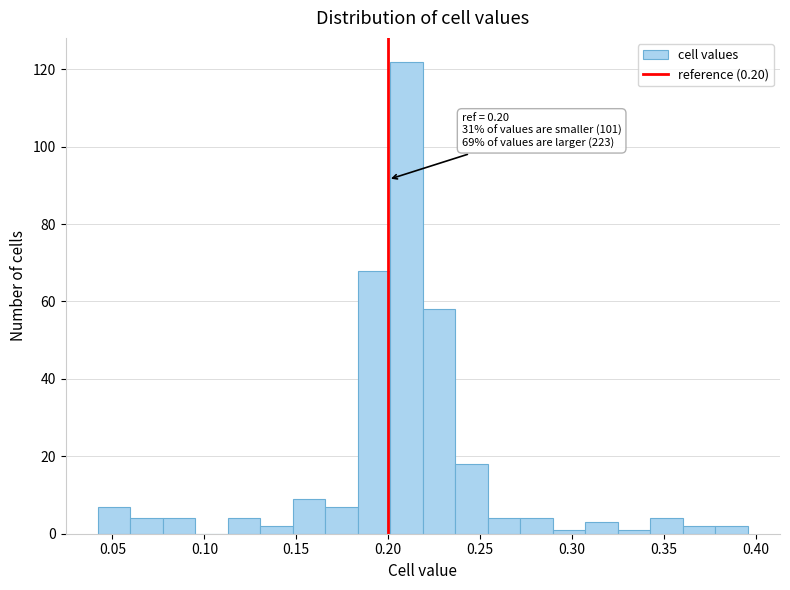

Read against the x-axis, roughly where is the centre of the tallest bar?

0.210